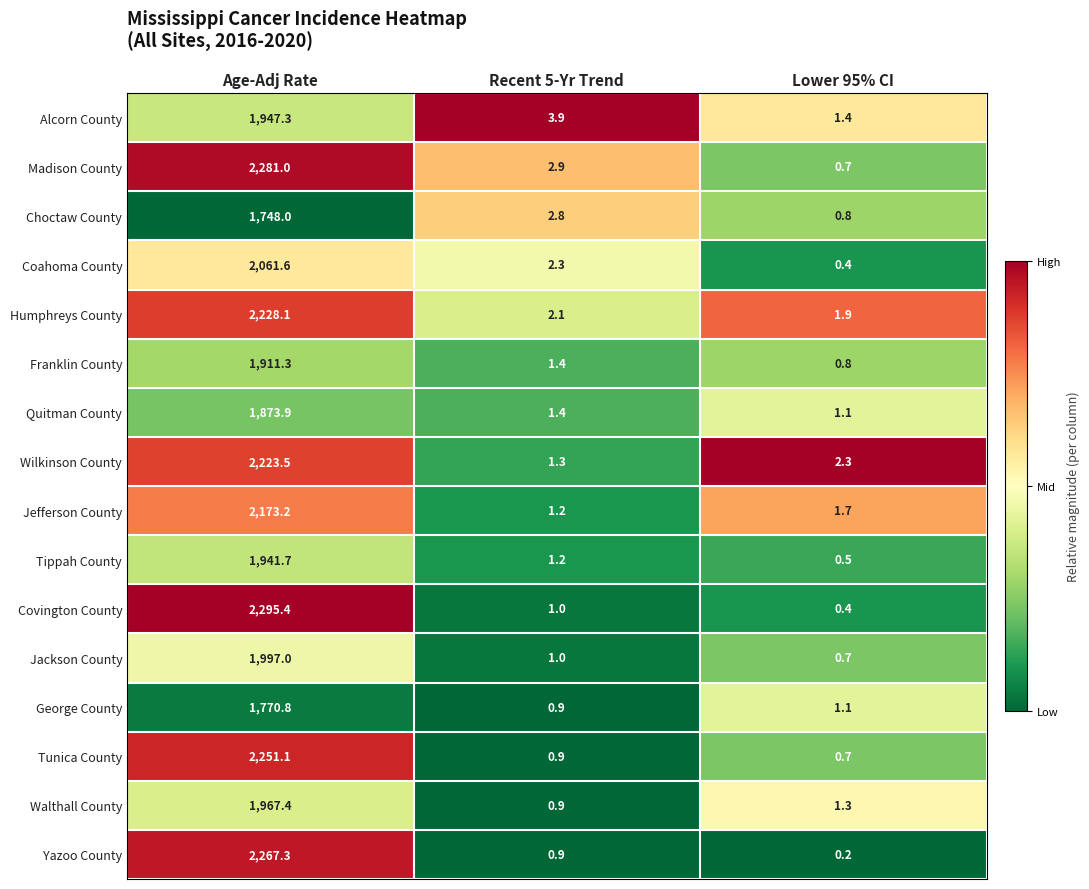

Where is Humphreys County nearest to the value 1115?

Recent 5-Yr Trend